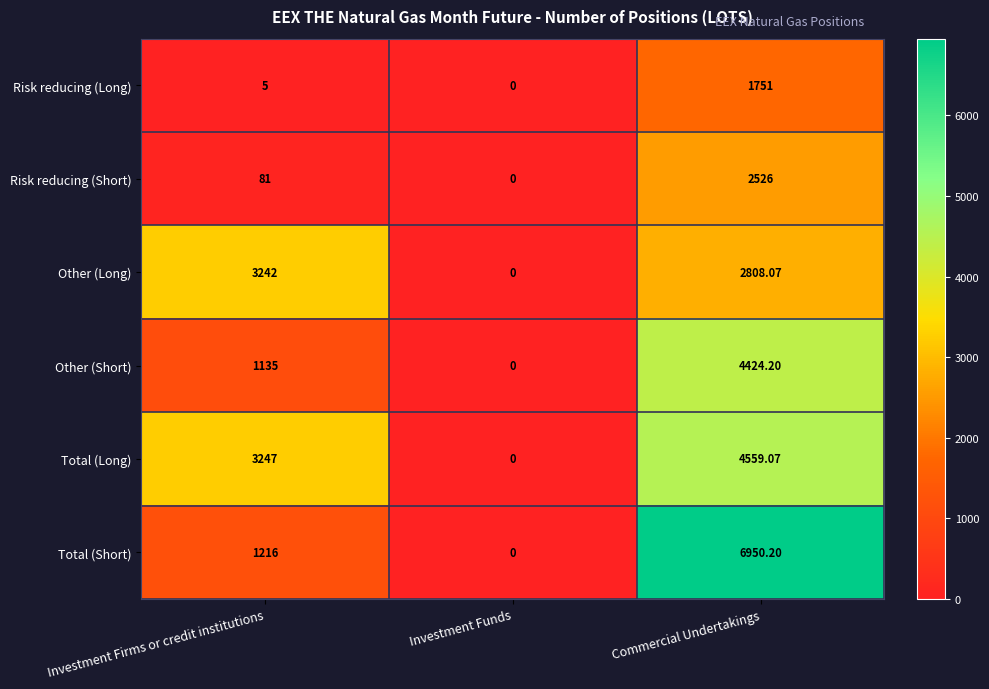

Rank the categories by Other (Long) value from lowest to highest.

Investment Funds, Commercial Undertakings, Investment Firms or credit institutions